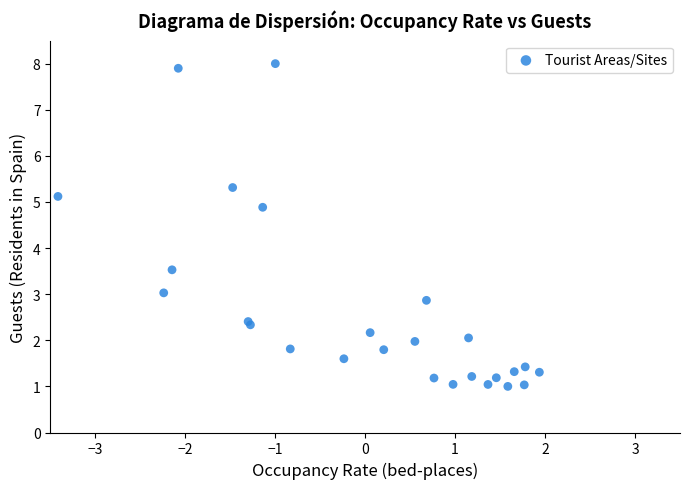

What Y value in the scatter plot is closest to 4?

3.5